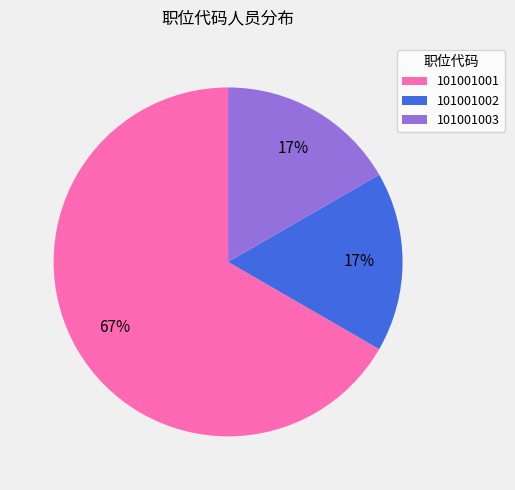

Which slice represents more than half of the pie?

101001001